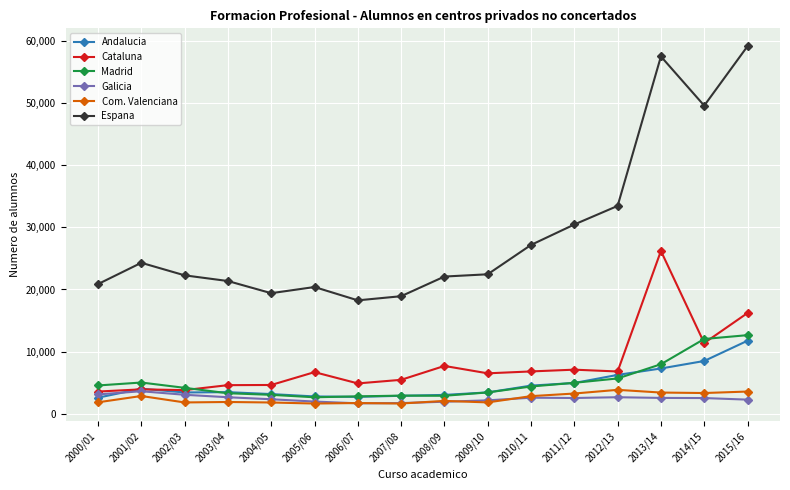

What position from the left is 2014/15?

15